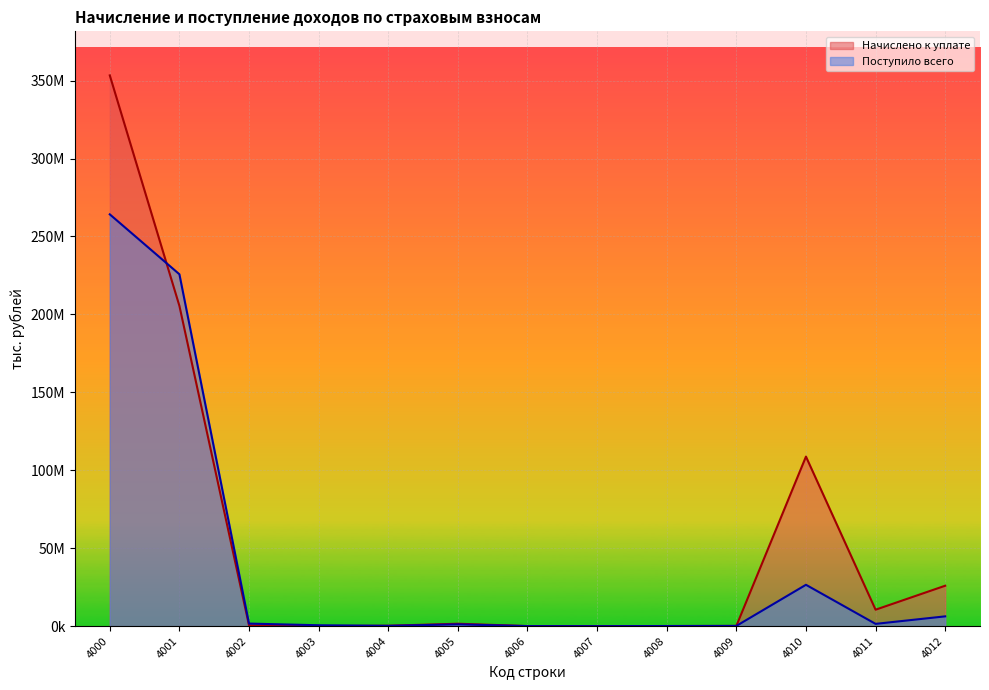

Does the chart display data point markers on the line(s)?

No